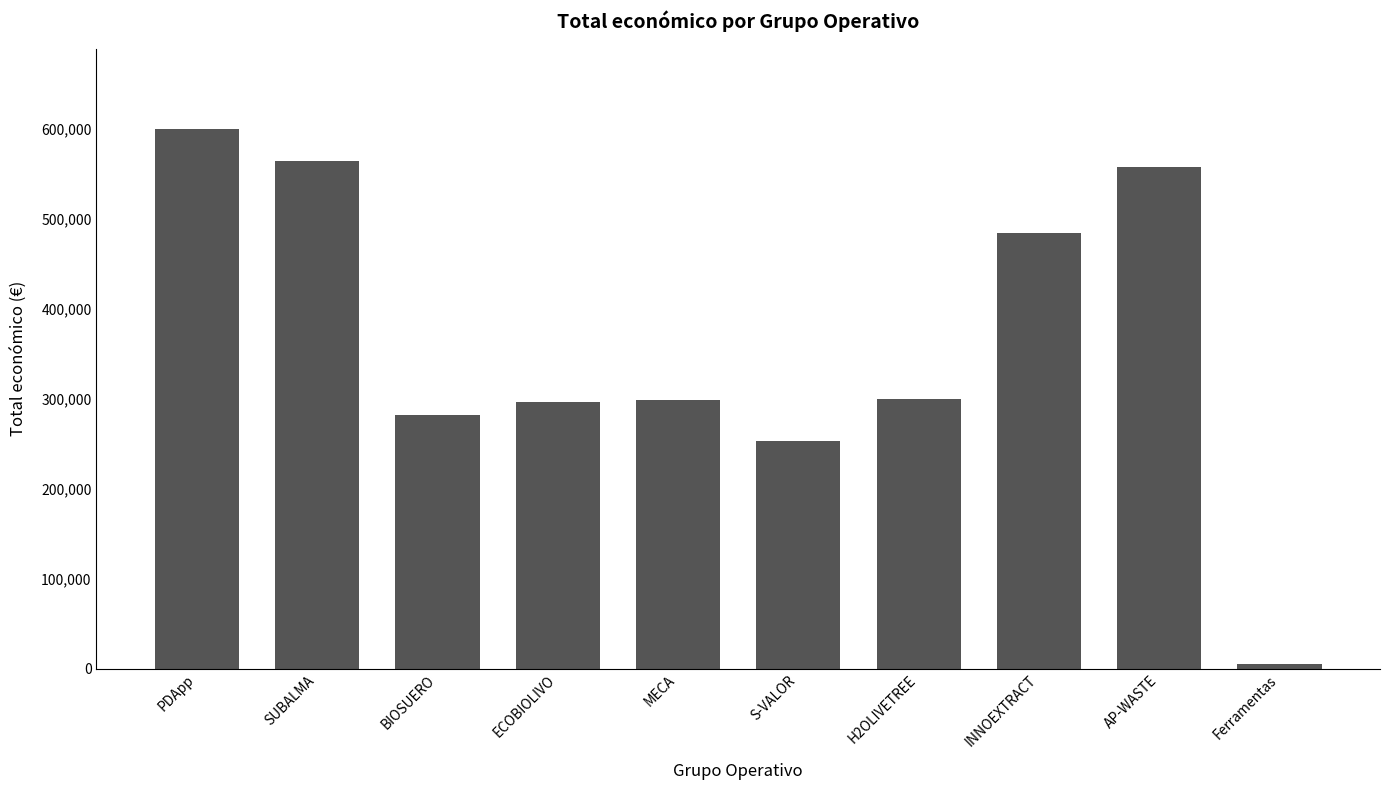

Between ECOBIOLIVO and SUBALMA, which is larger?

SUBALMA